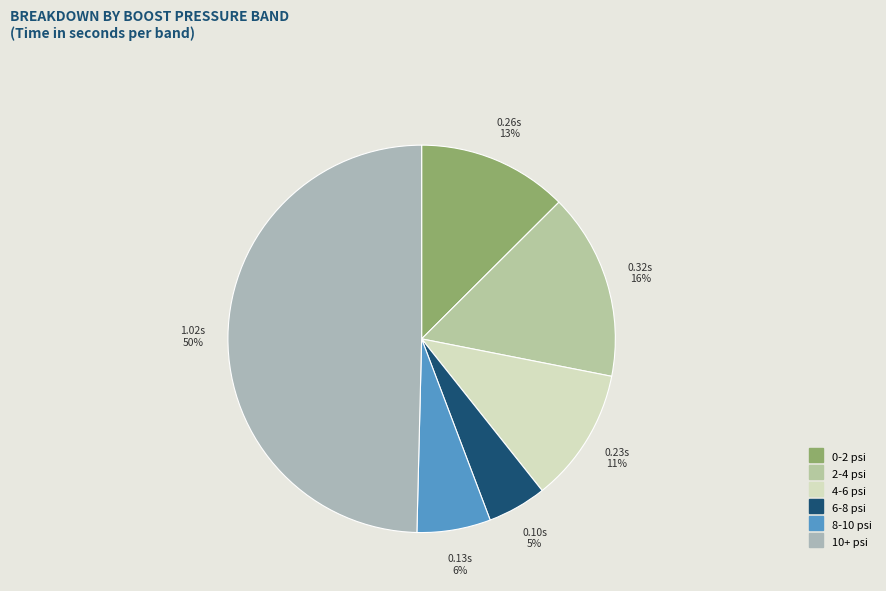

How many slices are in this pie chart?

6